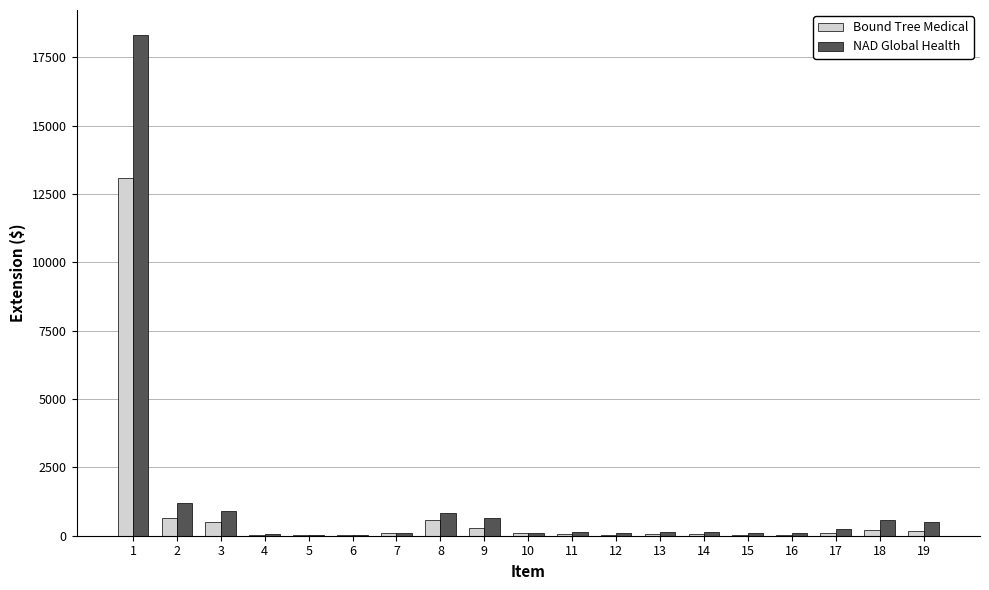

Which series changed the most between 1 and 5?

NAD Global Health